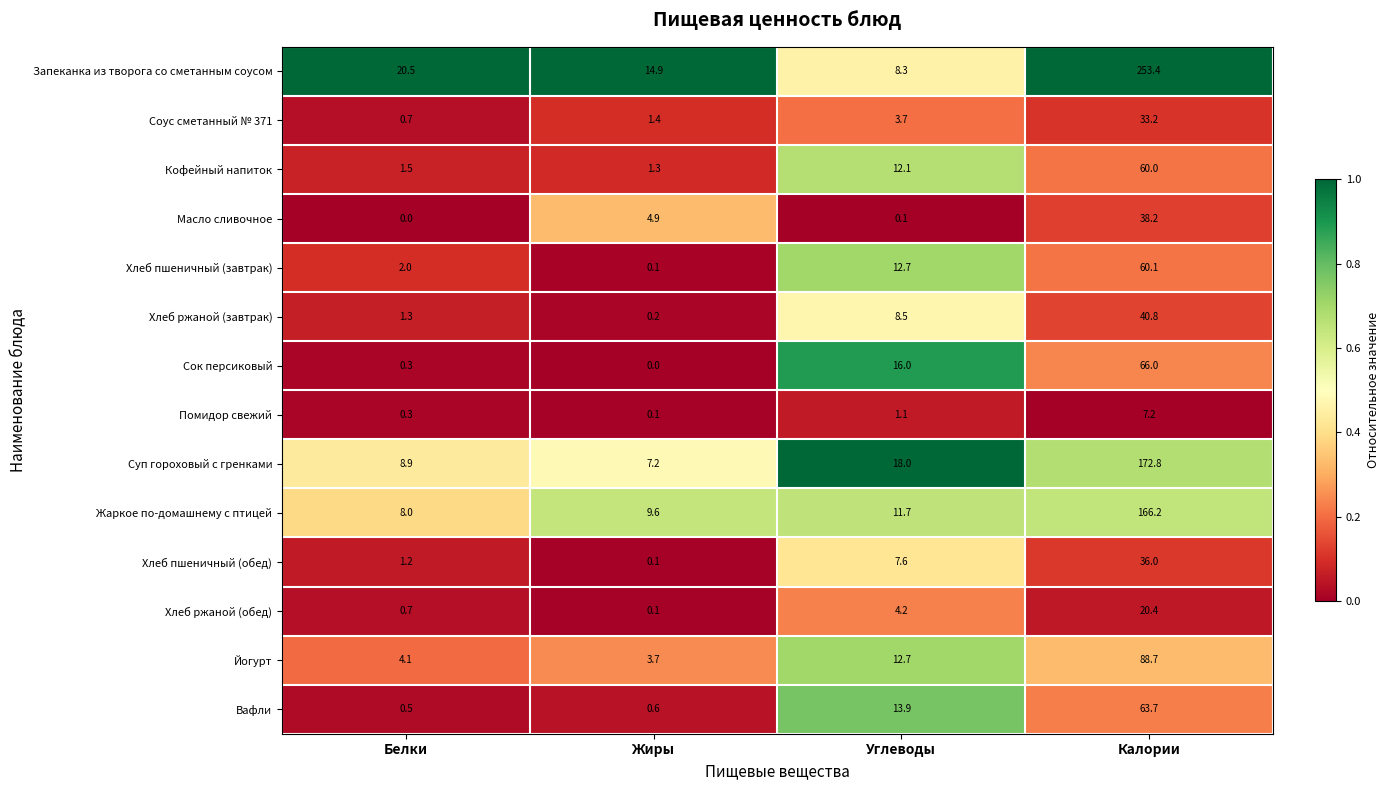

True or false: Кофейный напиток has a value of 90.2 at Калории.

False